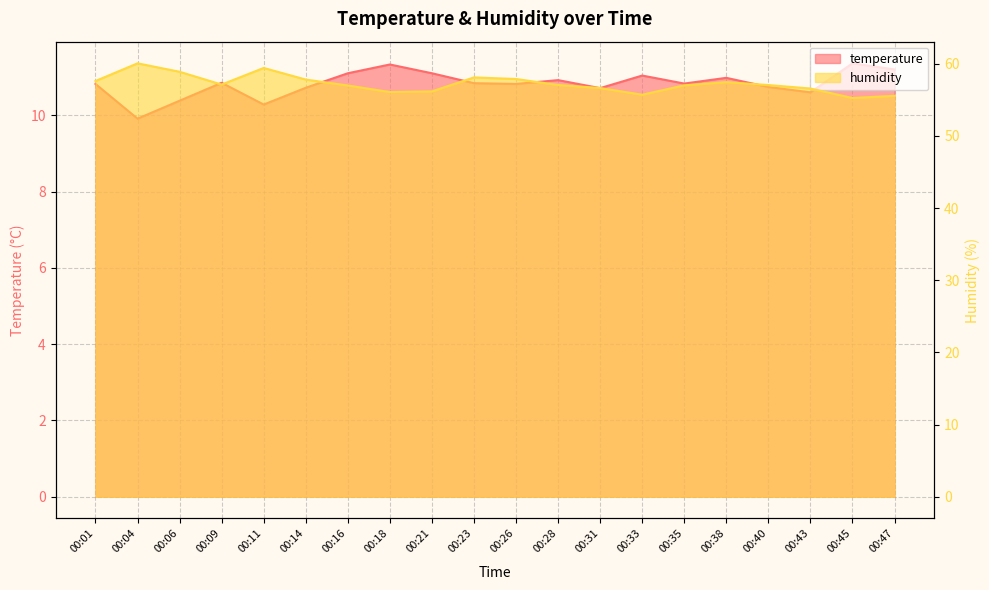

Which series has the largest total across all categories?

humidity